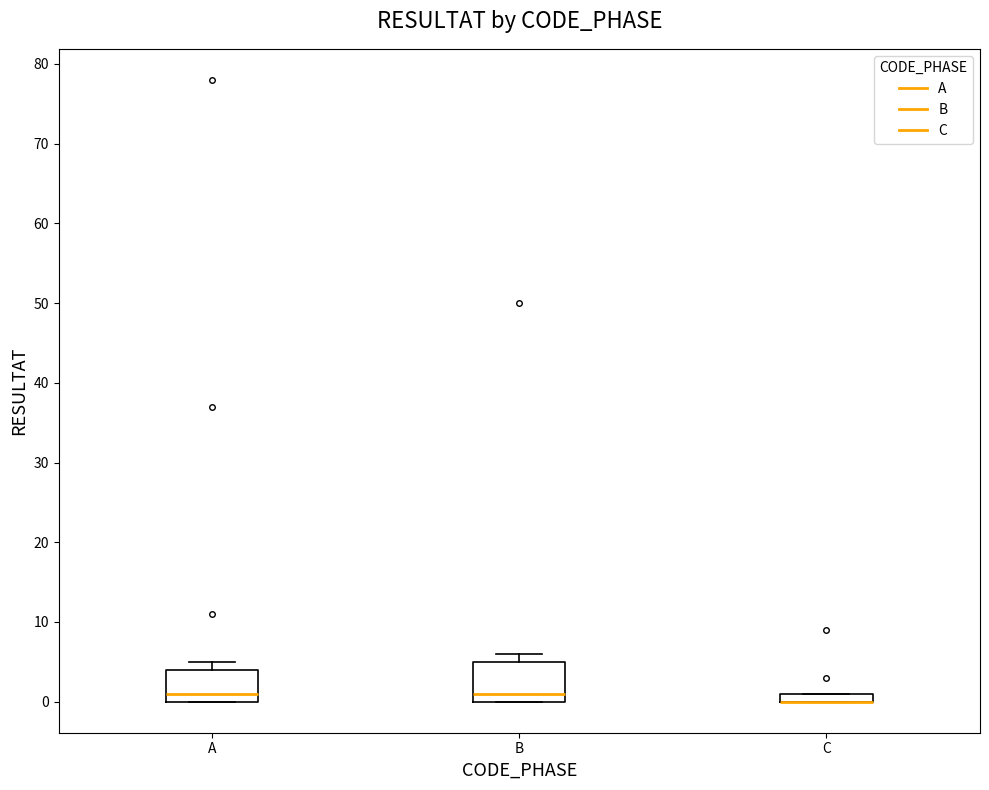

Where is the lower edge of the box for A on the y-axis? The values are not printed on the chart, so give them approximately, as read against the axis.

0